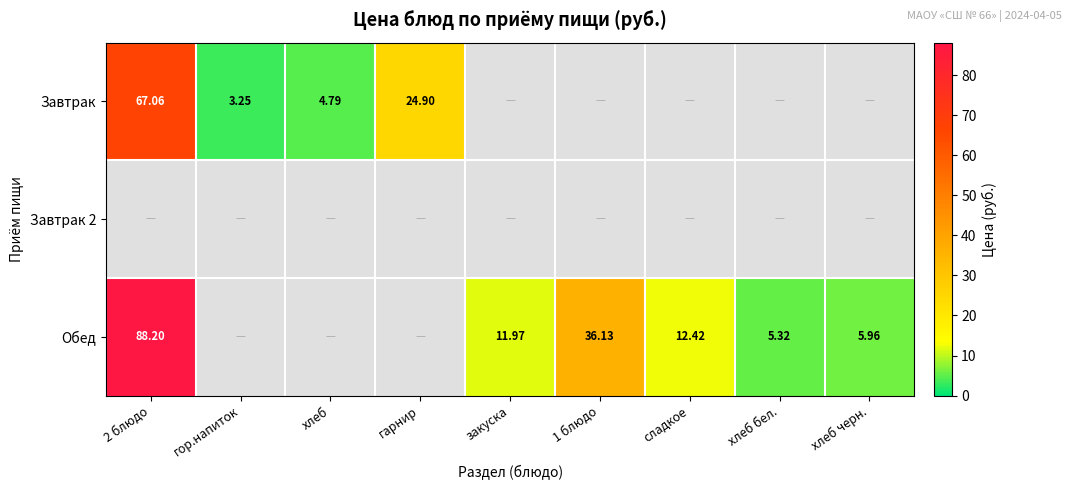

True or false: Обед has a value of 12.0 at закуска.

True